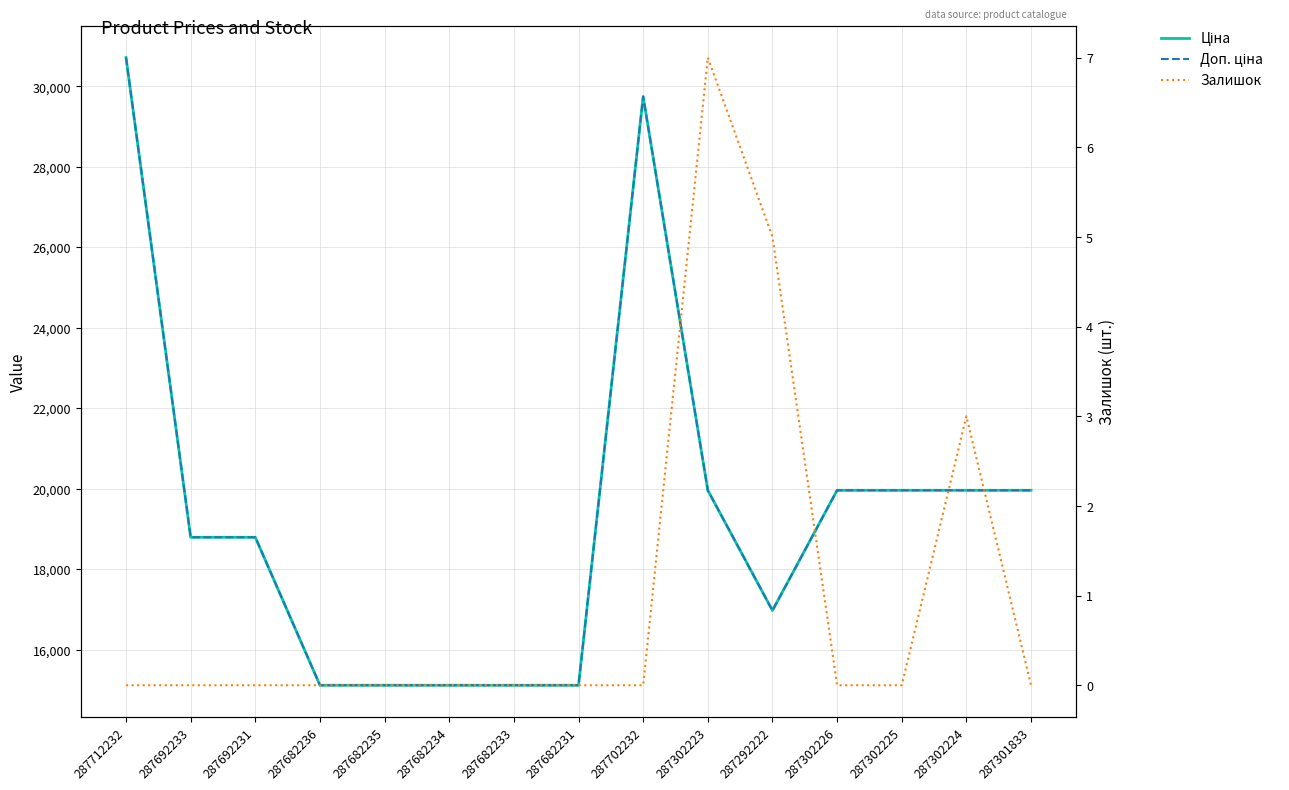

Reading right to left, extract all data points from this chart.

Ціна: 287301833=19964.2	287302224=19964.2	287302225=19964.2	287302226=19964.2	287292222=16976.3	287302223=19964.2	287702232=29747.2	287682231=15120.0	287682233=15120.0	287682234=15120.0	287682235=15120.0	287682236=15120.0	287692231=18796.8	287692233=18796.8	287712232=30717.1
Доп. ціна: 287301833=19964.2	287302224=19964.2	287302225=19964.2	287302226=19964.2	287292222=16976.3	287302223=19964.2	287702232=29747.2	287682231=15120.0	287682233=15120.0	287682234=15120.0	287682235=15120.0	287682236=15120.0	287692231=18796.8	287692233=18796.8	287712232=30717.1
Залишок: 287301833=0.0	287302224=3.0	287302225=0.0	287302226=0.0	287292222=5.0	287302223=7.0	287702232=0.0	287682231=0.0	287682233=0.0	287682234=0.0	287682235=0.0	287682236=0.0	287692231=0.0	287692233=0.0	287712232=0.0